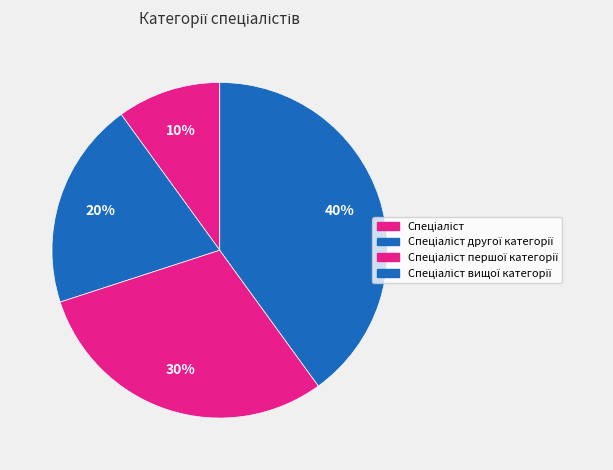

What percentage is the Спеціаліст slice, to the nearest percent?

10%